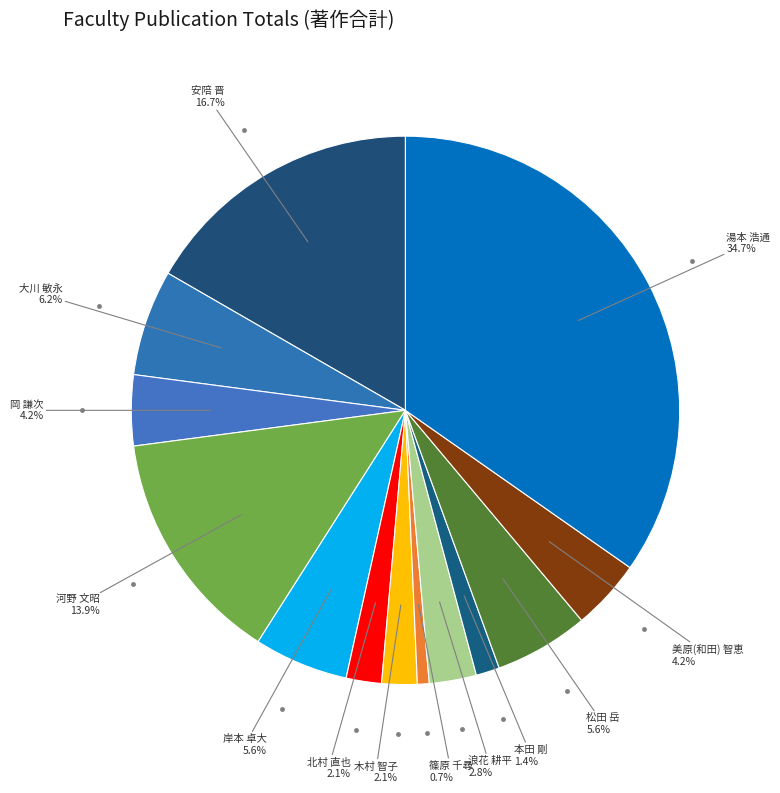

How many slices are in this pie chart?

13